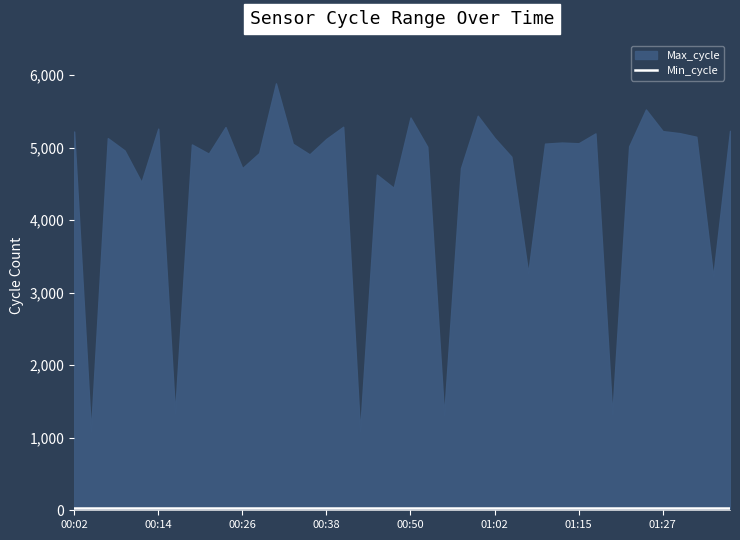

What is the difference between the maximum and minimum values in the Max_cycle series?

4792